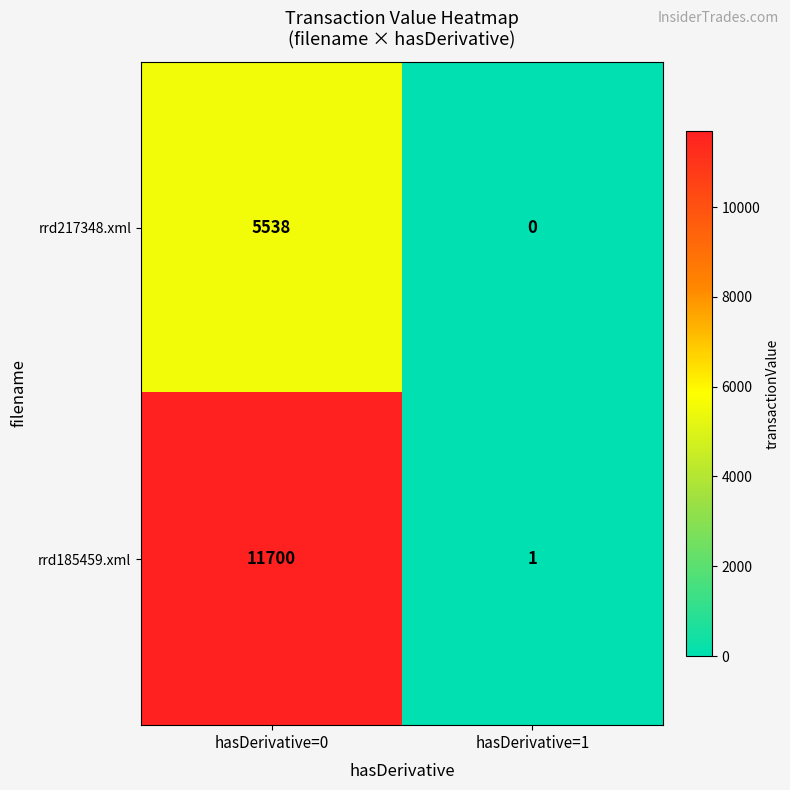

List the series in order of their overall mean, lowest first.

rrd217348.xml, rrd185459.xml